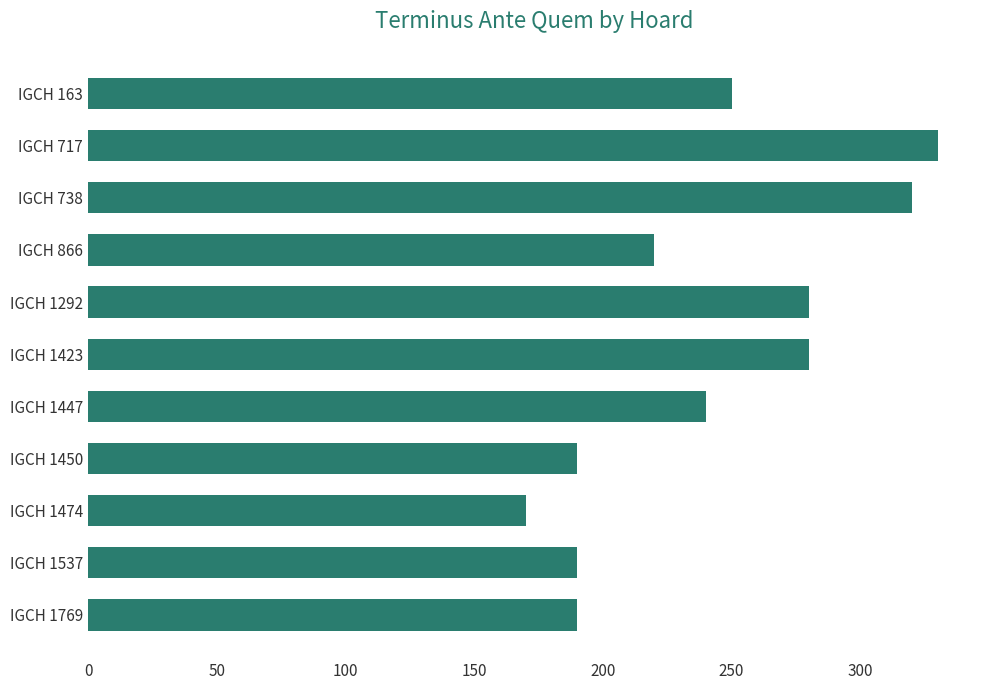

What is the ratio of the value at IGCH 1450 to the value at IGCH 1423?

0.7